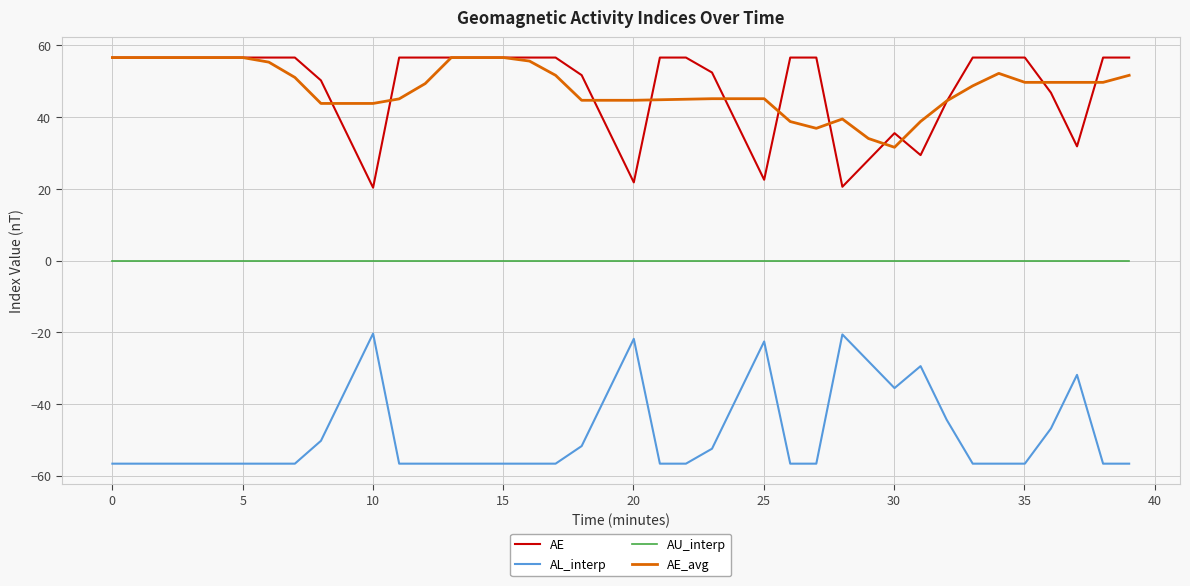

What is the highest value of the AL_interp series?

-20.3